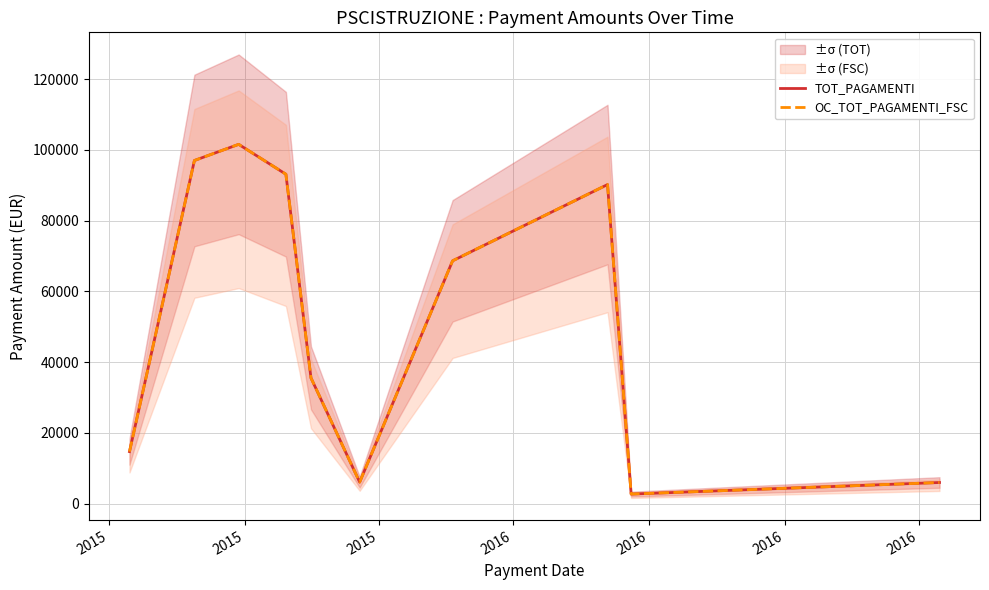

At which label is TOT_PAGAMENTI closest to 52129?

2016